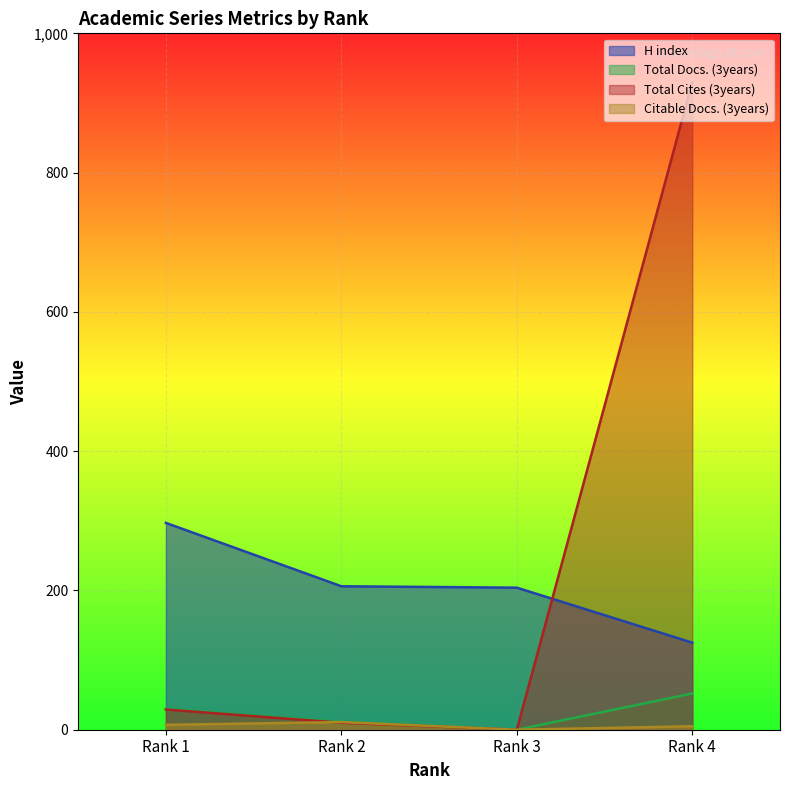

Which series has the widest spread of values?

Total Cites (3years)